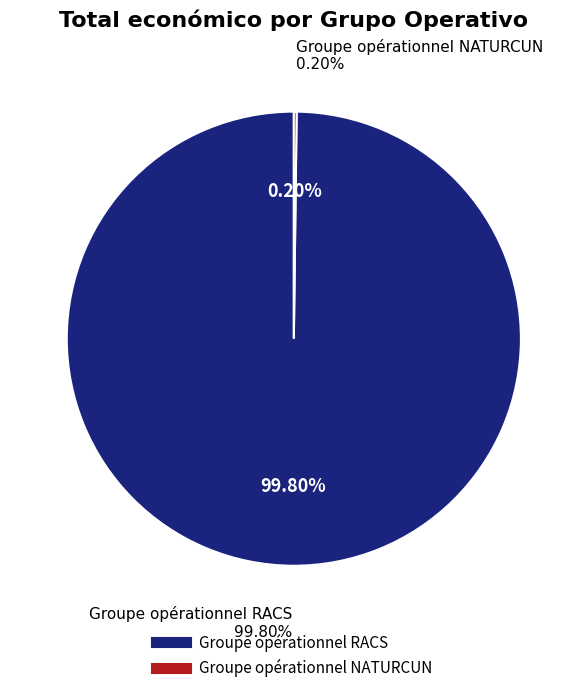

What portion of the pie excludes Groupe opérationnel NATURCUN?

99.8%